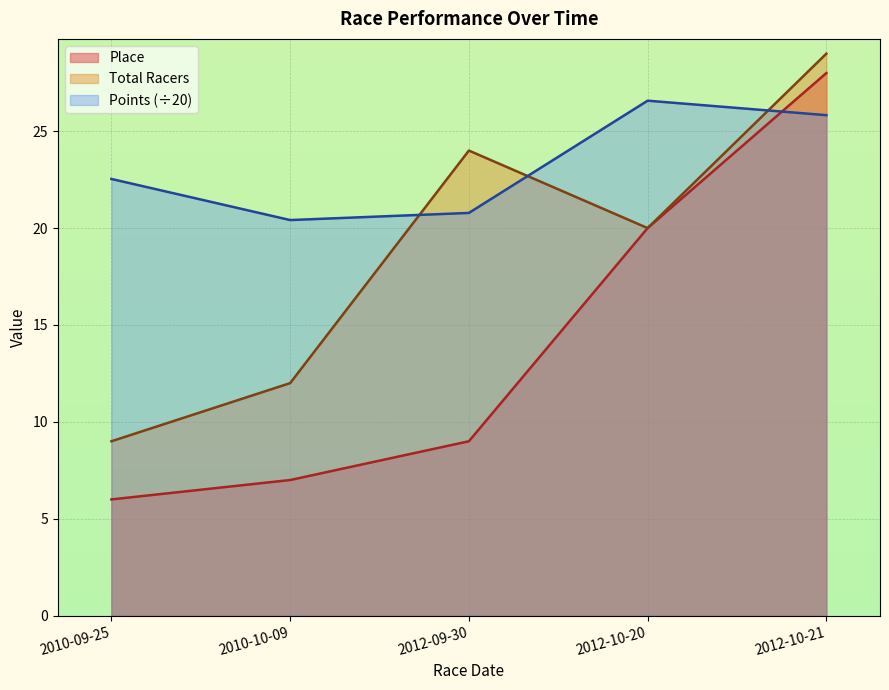

At which category is the sum across all series the highest?

2012-10-21